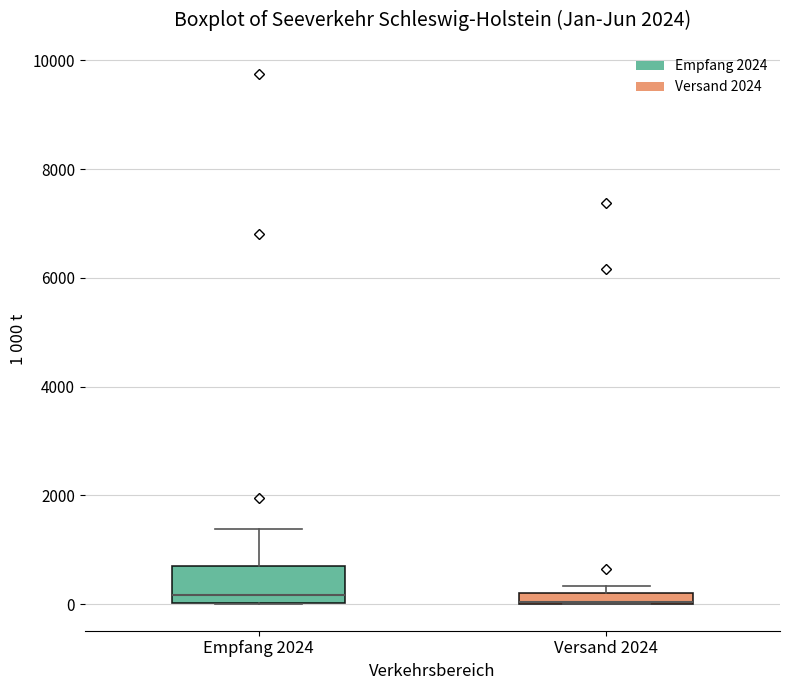

Where is the upper edge of the box for Versand 2024 on the y-axis? The values are not printed on the chart, so give them approximately, as read against the axis.

200